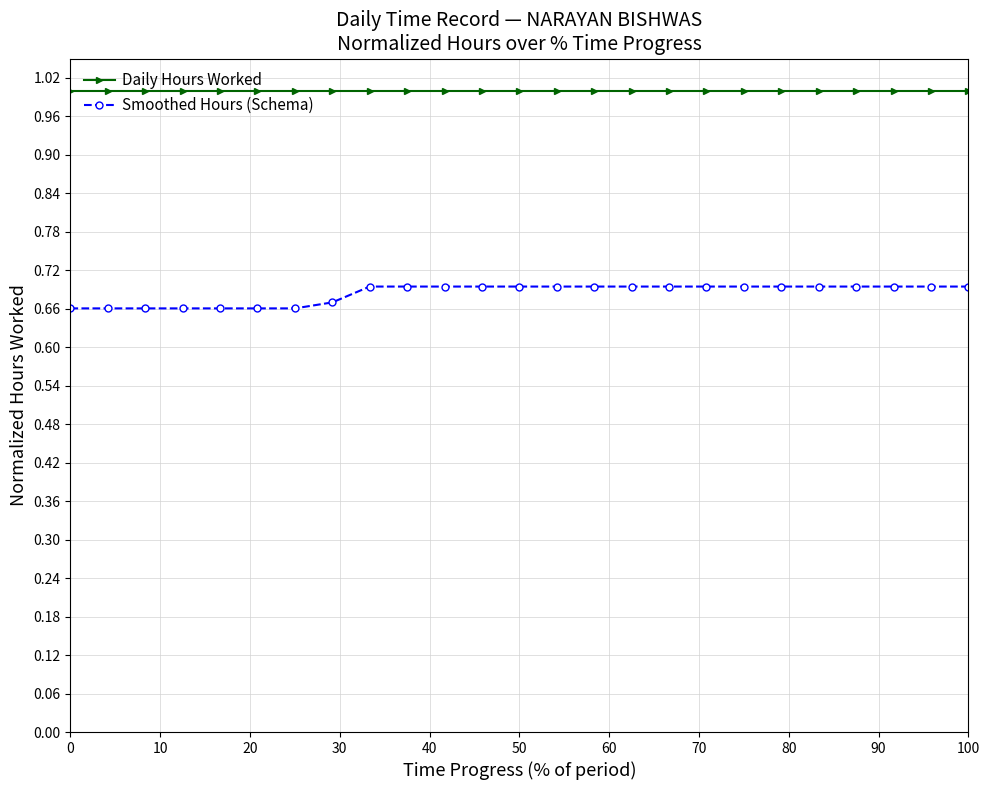

Rank the series by their average value, from lowest to highest.

Smoothed Hours (Schema), Daily Hours Worked